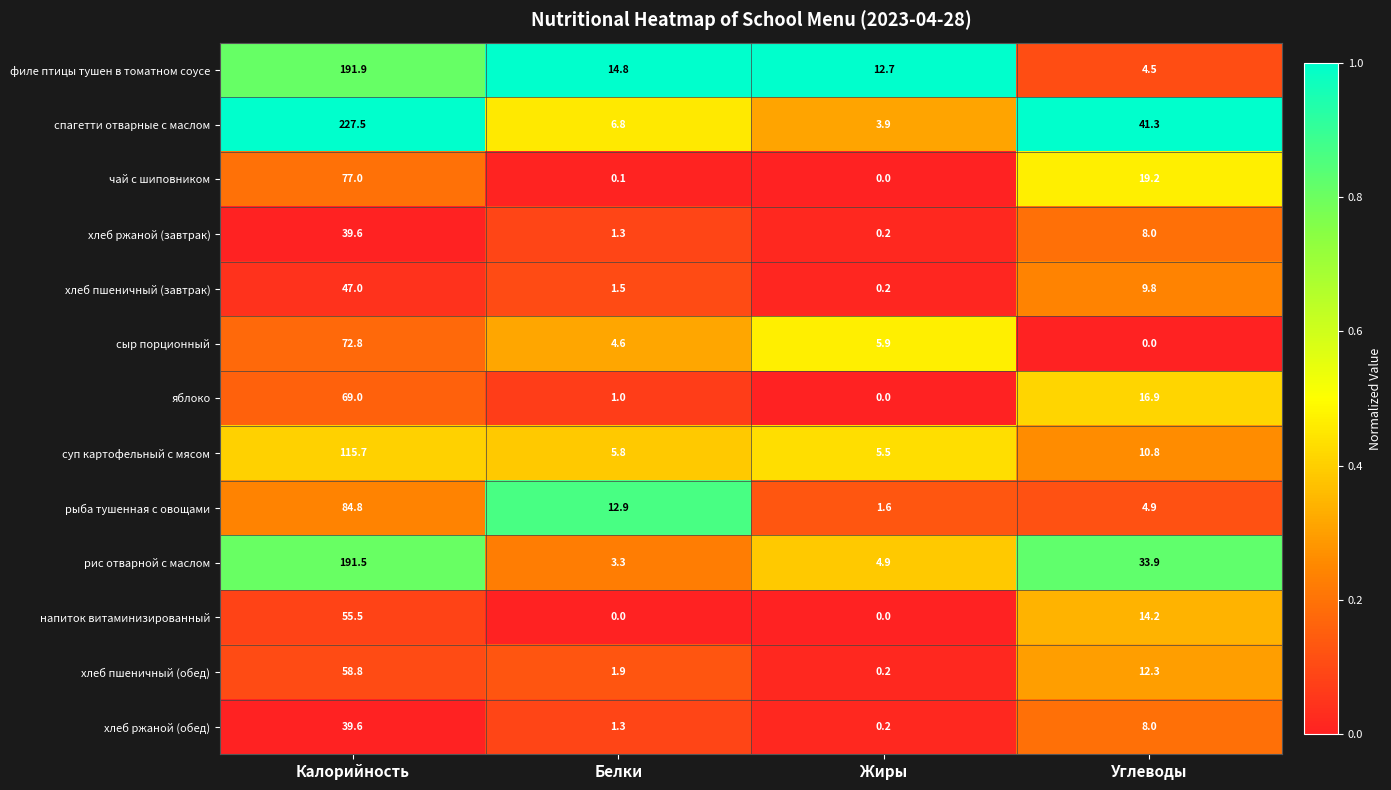

List the labels in order of хлеб пшеничный (завтрак) value, largest first.

Калорийность, Углеводы, Белки, Жиры